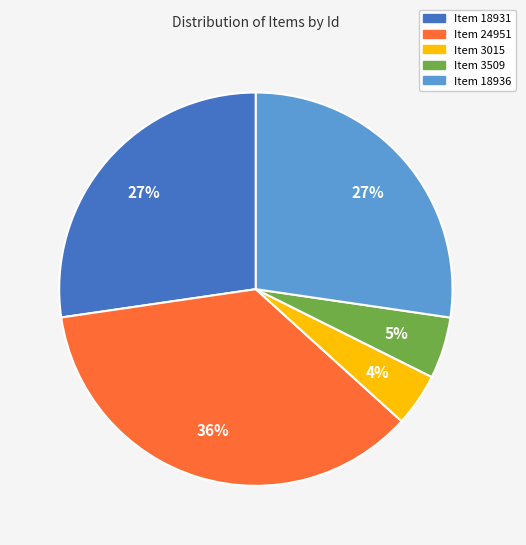

To the nearest percent, what is the combined percentage of Item 3509 and Item 24951?

41%